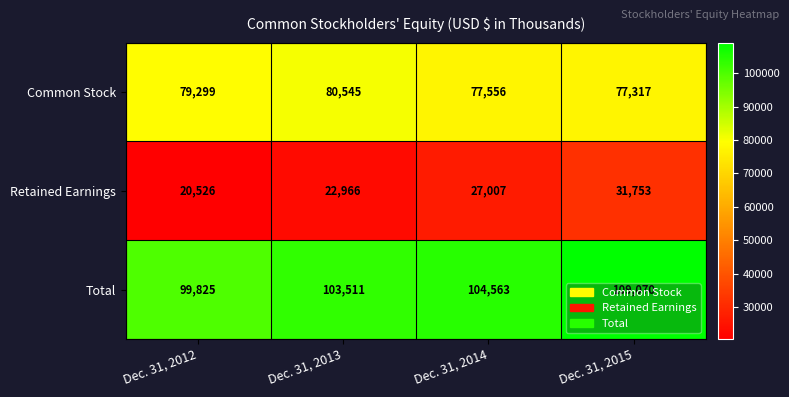

The value of Retained Earnings at Dec. 31, 2012 is 20526. True or false?

True